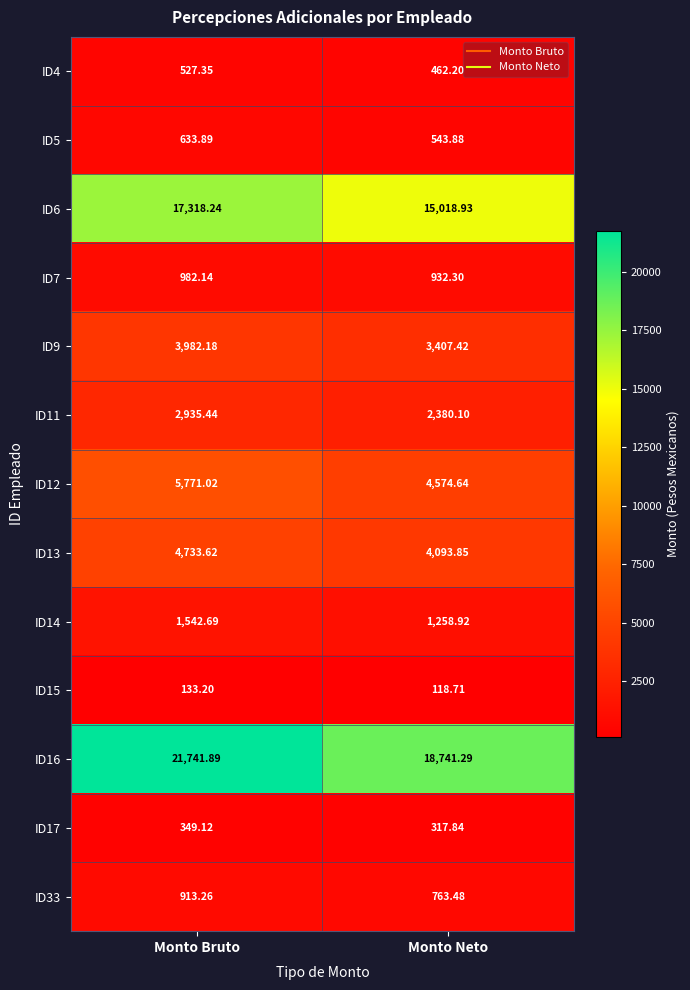

At which category is the sum across all series the highest?

Monto Bruto